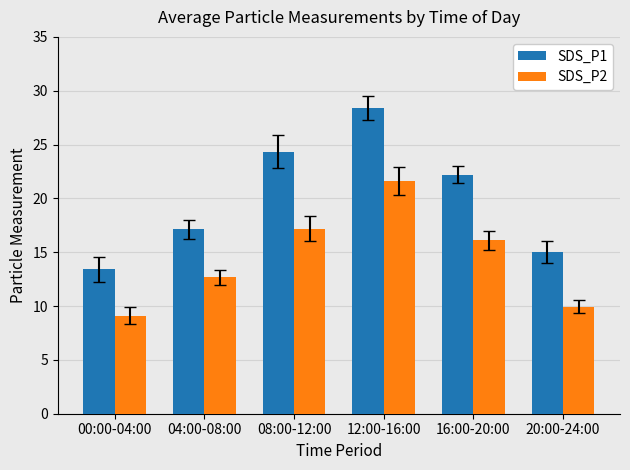

Which series has the largest total across all categories?

SDS_P1